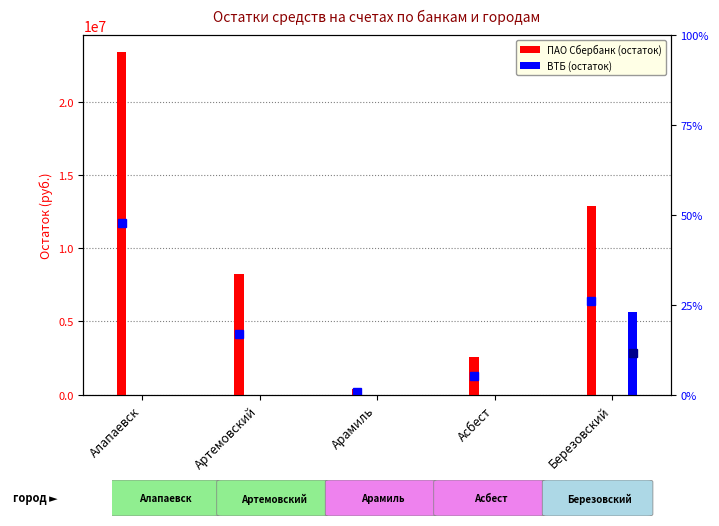

Which series has the largest total across all categories?

ПАО Сбербанк